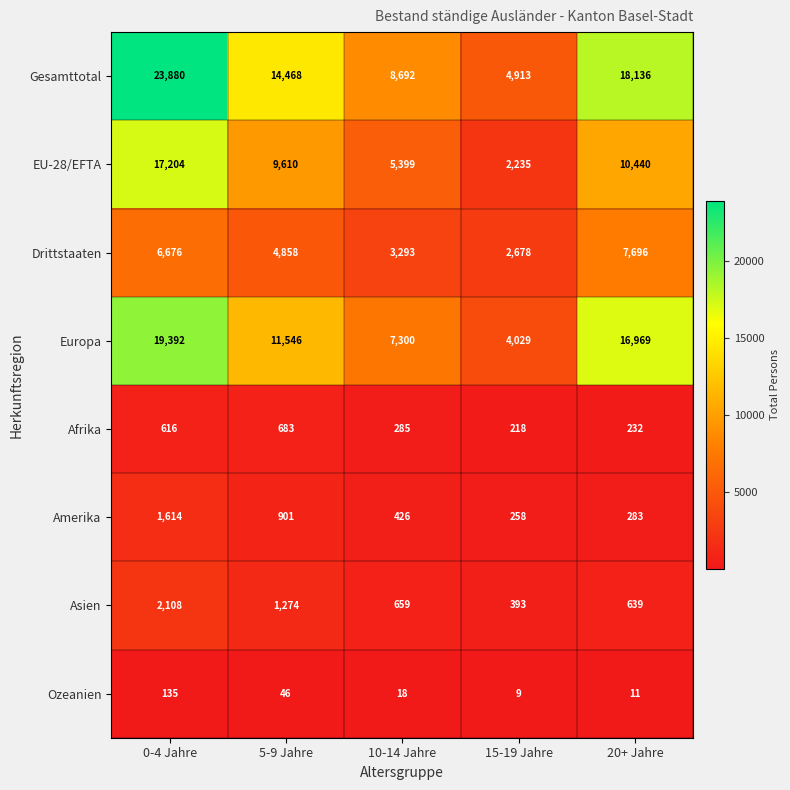

Which series changed the most between 5-9 Jahre and 15-19 Jahre?

Gesamttotal